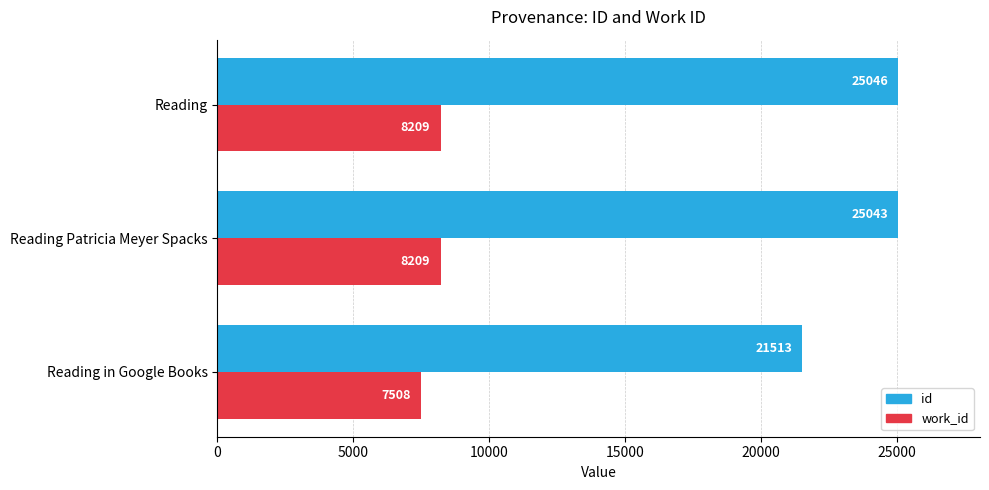

What is the average value of the work_id series?

7975